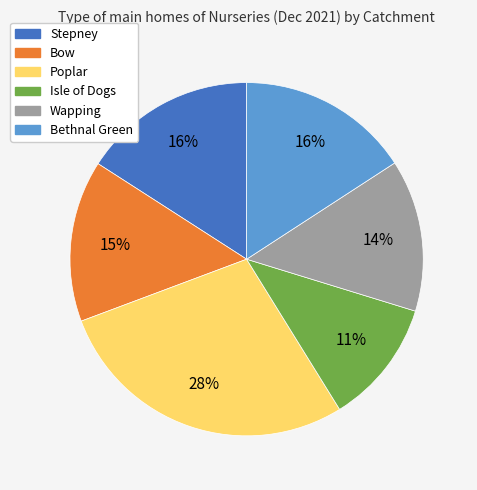

True or false: Stepney accounts for 16% of the total.

True